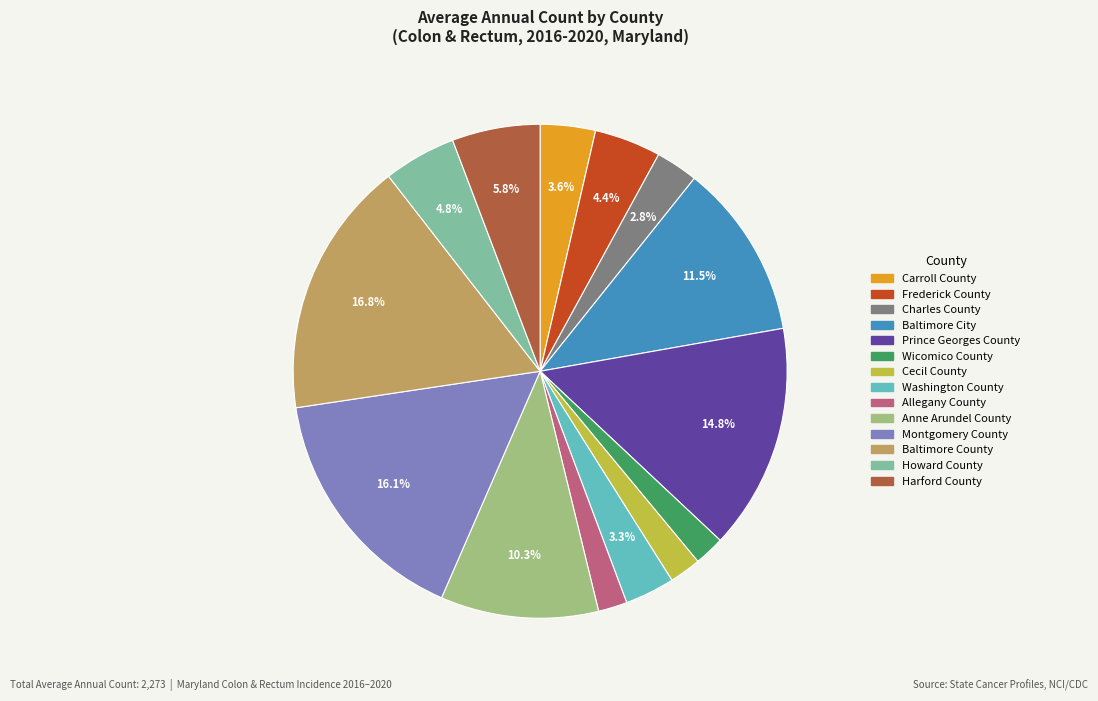

Which slice is the largest?

Baltimore County